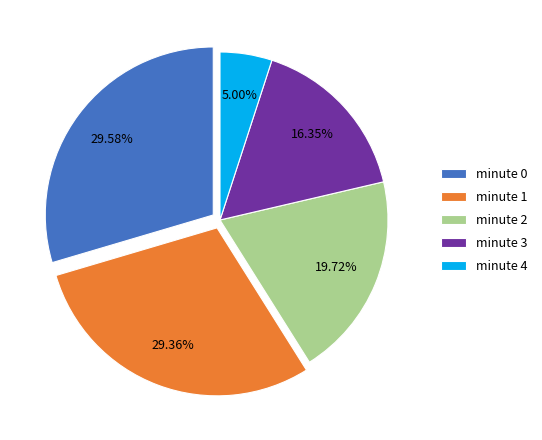

Is the sum of minute 0 and minute 3 greater than half?

No